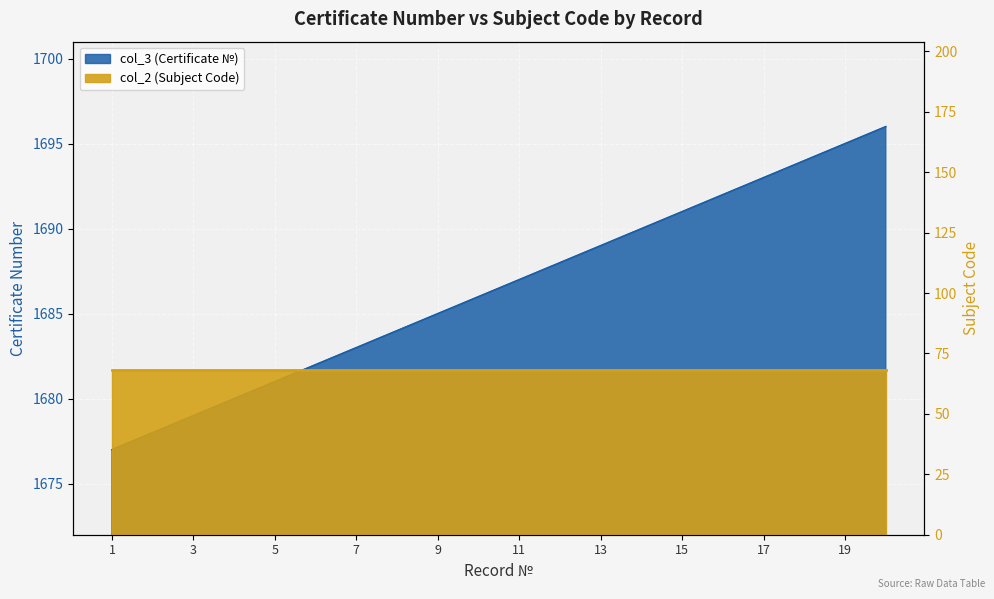

True or false: there are more than 1 points higher than both neighbors.

False